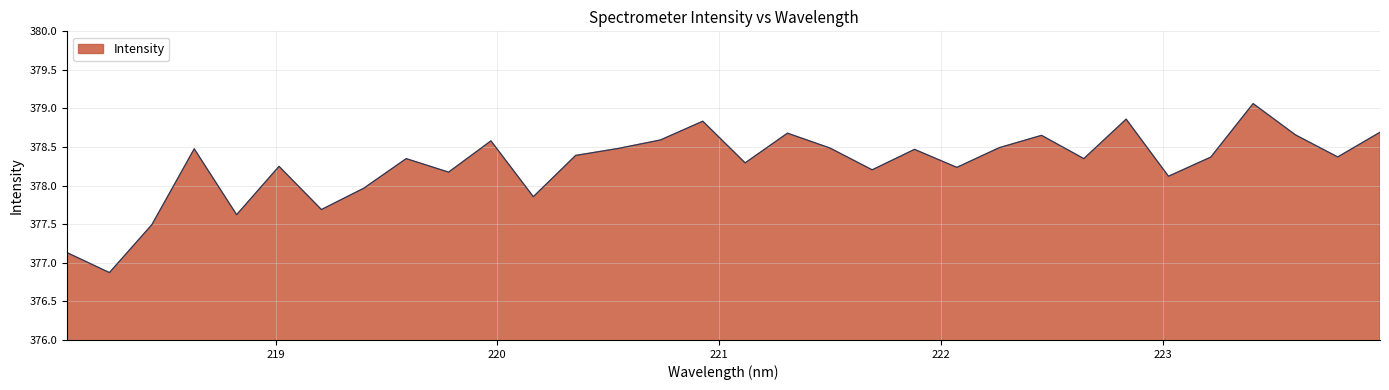

What is the greatest value displayed?

379.1